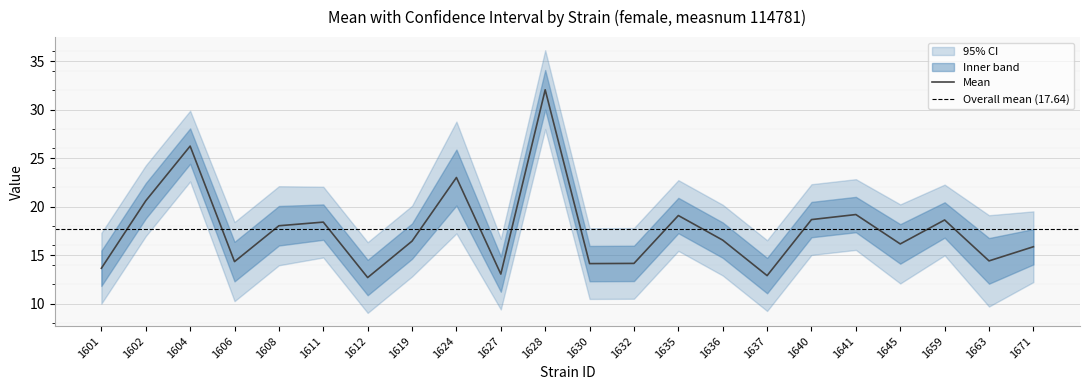

What is the difference between the maximum and minimum values in the lowercl series?

18.9